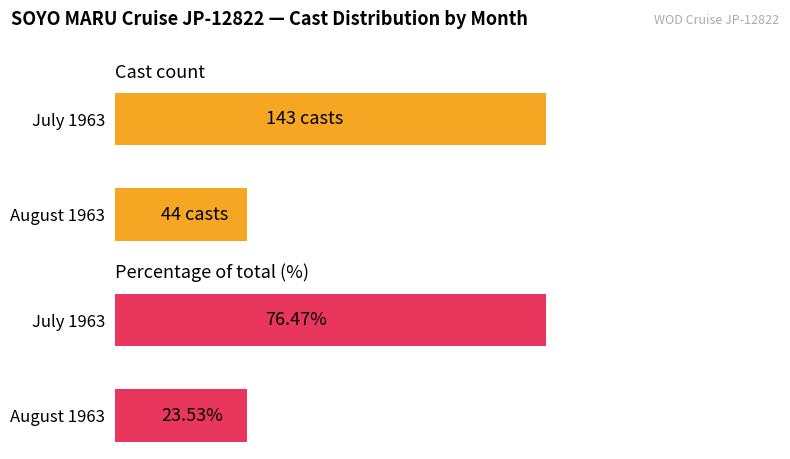

What is the sum of the Percentage of total (%) values at July 1963 and August 1963?

100.0